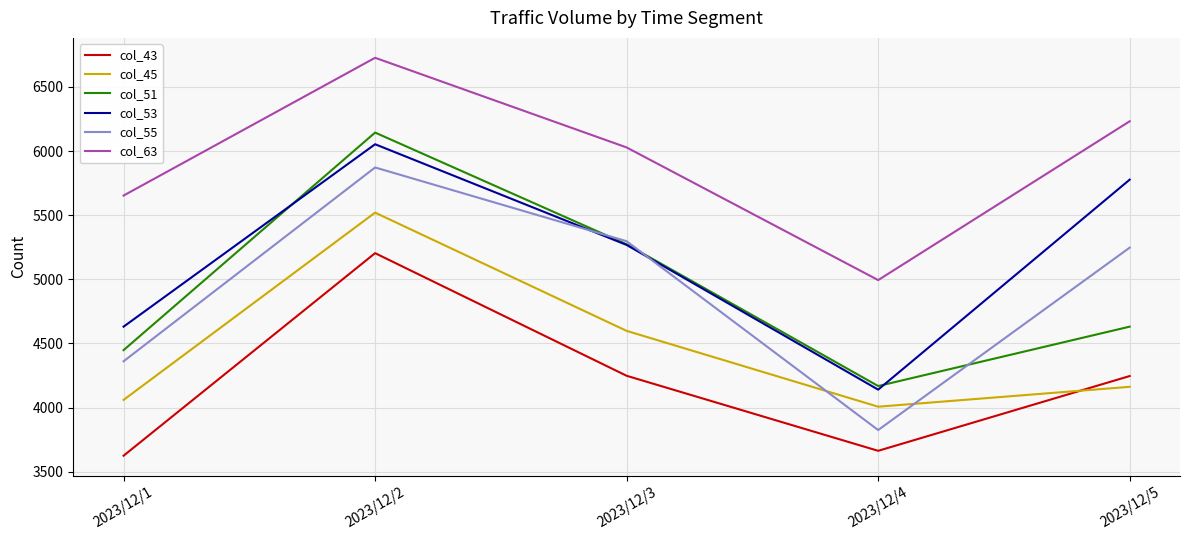

At how many categories does at least one series exceed 4575?

5